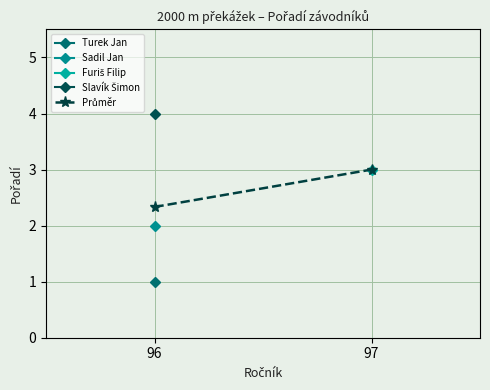

What is the value of the 1st point from the left?

2.3